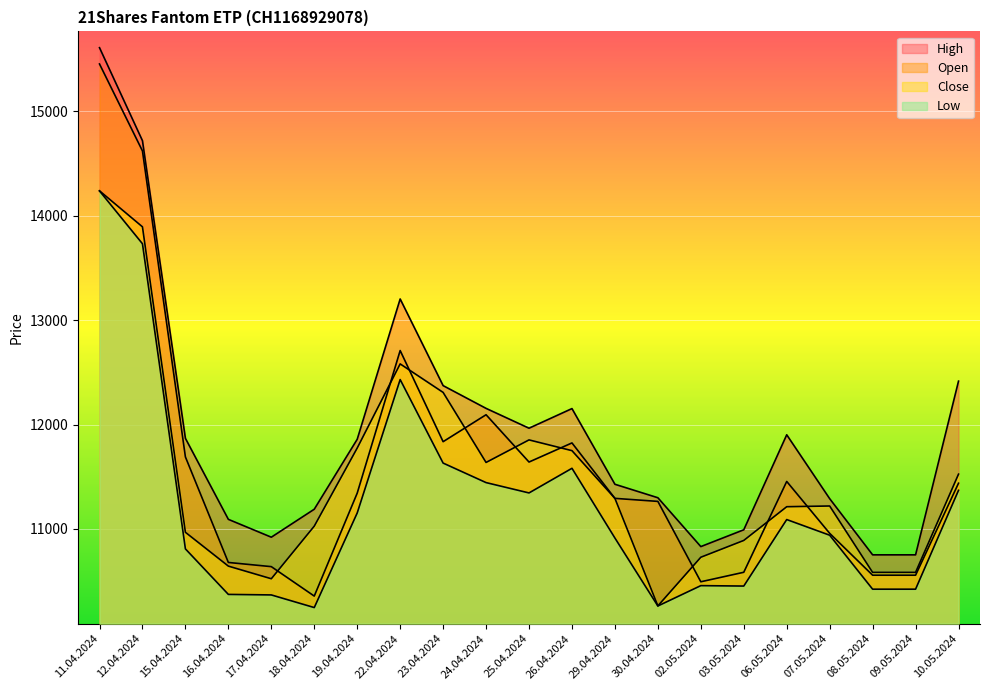

What is the difference between the maximum and second lowest values in the Open series?

4960